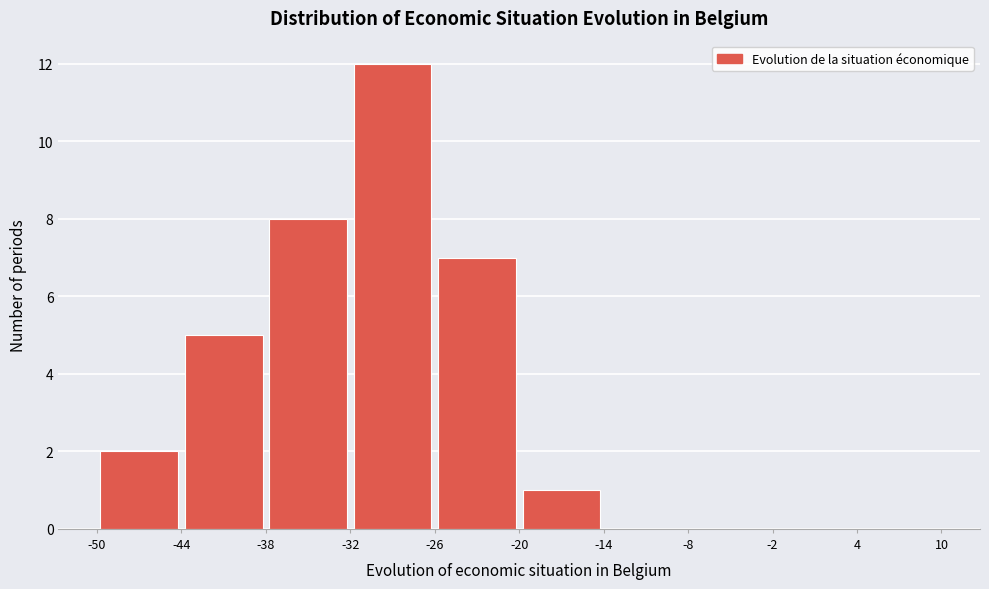

Over which range of the x-axis is the bar tallest?

-32 to -26